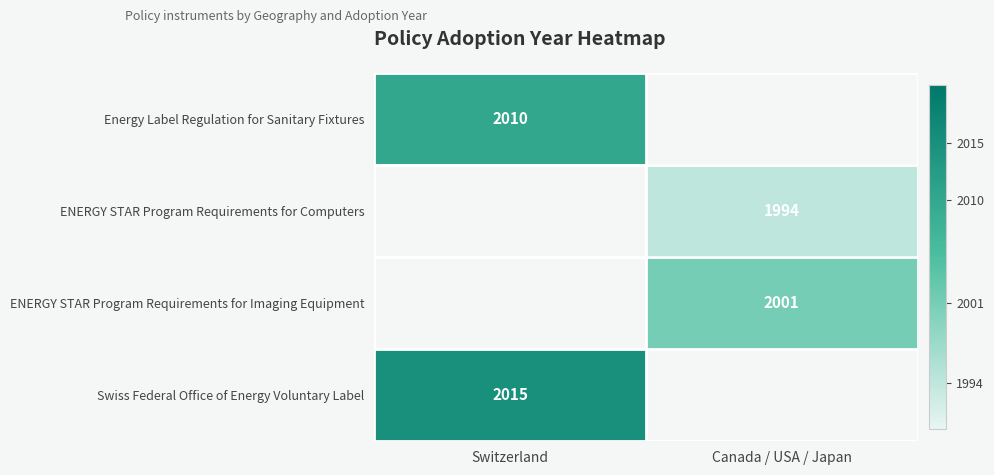

How many distinct data groups are displayed?

4